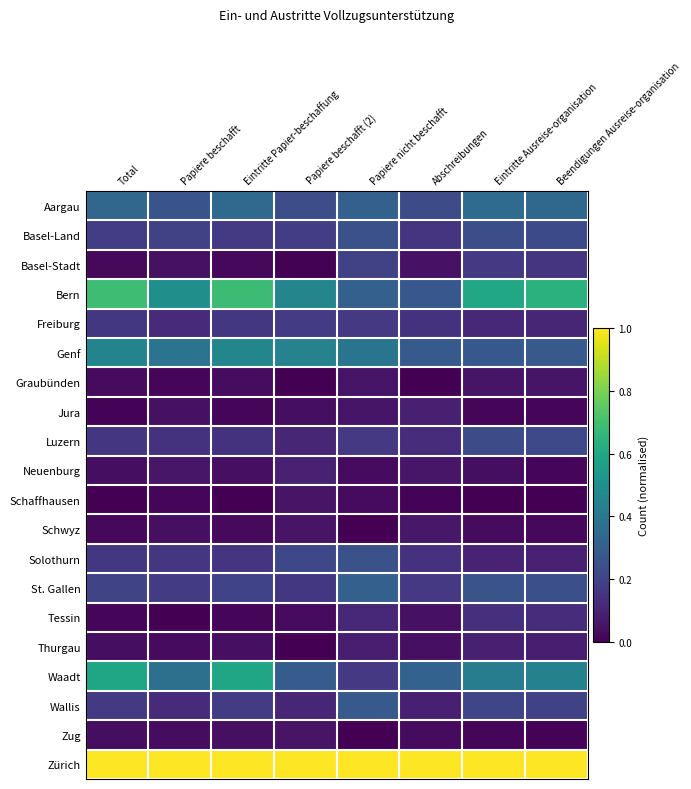

Reading left to right, extract all data points from this chart.

Aargau: Total=0.3	Papiere beschafft=0.3	Eintritte Papier-beschaffung=0.3	Papiere beschafft (2)=0.2	Papiere nicht beschafft=0.3	Abschreibungen=0.2	Eintritte Ausreise-organisation=0.3	Beendigungen Ausreise-organisation=0.3
Basel-Land: Total=0.2	Papiere beschafft=0.2	Eintritte Papier-beschaffung=0.2	Papiere beschafft (2)=0.2	Papiere nicht beschafft=0.2	Abschreibungen=0.2	Eintritte Ausreise-organisation=0.2	Beendigungen Ausreise-organisation=0.2
Basel-Stadt: Total=0.0	Papiere beschafft=0.0	Eintritte Papier-beschaffung=0.0	Papiere beschafft (2)=0.0	Papiere nicht beschafft=0.2	Abschreibungen=0.0	Eintritte Ausreise-organisation=0.2	Beendigungen Ausreise-organisation=0.2
Bern: Total=0.7	Papiere beschafft=0.5	Eintritte Papier-beschaffung=0.7	Papiere beschafft (2)=0.5	Papiere nicht beschafft=0.3	Abschreibungen=0.3	Eintritte Ausreise-organisation=0.6	Beendigungen Ausreise-organisation=0.6
Freiburg: Total=0.2	Papiere beschafft=0.1	Eintritte Papier-beschaffung=0.2	Papiere beschafft (2)=0.2	Papiere nicht beschafft=0.2	Abschreibungen=0.1	Eintritte Ausreise-organisation=0.1	Beendigungen Ausreise-organisation=0.1
Genf: Total=0.5	Papiere beschafft=0.4	Eintritte Papier-beschaffung=0.5	Papiere beschafft (2)=0.4	Papiere nicht beschafft=0.4	Abschreibungen=0.3	Eintritte Ausreise-organisation=0.3	Beendigungen Ausreise-organisation=0.3
Graubünden: Total=0.0	Papiere beschafft=0.0	Eintritte Papier-beschaffung=0.0	Papiere beschafft (2)=0.0	Papiere nicht beschafft=0.1	Abschreibungen=0.0	Eintritte Ausreise-organisation=0.1	Beendigungen Ausreise-organisation=0.1
Jura: Total=0.0	Papiere beschafft=0.0	Eintritte Papier-beschaffung=0.0	Papiere beschafft (2)=0.0	Papiere nicht beschafft=0.1	Abschreibungen=0.1	Eintritte Ausreise-organisation=0.0	Beendigungen Ausreise-organisation=0.0
Luzern: Total=0.2	Papiere beschafft=0.1	Eintritte Papier-beschaffung=0.1	Papiere beschafft (2)=0.1	Papiere nicht beschafft=0.2	Abschreibungen=0.1	Eintritte Ausreise-organisation=0.2	Beendigungen Ausreise-organisation=0.2
Neuenburg: Total=0.0	Papiere beschafft=0.1	Eintritte Papier-beschaffung=0.0	Papiere beschafft (2)=0.1	Papiere nicht beschafft=0.0	Abschreibungen=0.1	Eintritte Ausreise-organisation=0.0	Beendigungen Ausreise-organisation=0.0
Schaffhausen: Total=0.0	Papiere beschafft=0.0	Eintritte Papier-beschaffung=0.0	Papiere beschafft (2)=0.1	Papiere nicht beschafft=0.0	Abschreibungen=0.0	Eintritte Ausreise-organisation=0.0	Beendigungen Ausreise-organisation=0.0
Schwyz: Total=0.0	Papiere beschafft=0.0	Eintritte Papier-beschaffung=0.0	Papiere beschafft (2)=0.1	Papiere nicht beschafft=0.0	Abschreibungen=0.1	Eintritte Ausreise-organisation=0.0	Beendigungen Ausreise-organisation=0.0
Solothurn: Total=0.2	Papiere beschafft=0.2	Eintritte Papier-beschaffung=0.2	Papiere beschafft (2)=0.2	Papiere nicht beschafft=0.2	Abschreibungen=0.1	Eintritte Ausreise-organisation=0.1	Beendigungen Ausreise-organisation=0.1
St. Gallen: Total=0.2	Papiere beschafft=0.2	Eintritte Papier-beschaffung=0.2	Papiere beschafft (2)=0.2	Papiere nicht beschafft=0.3	Abschreibungen=0.2	Eintritte Ausreise-organisation=0.3	Beendigungen Ausreise-organisation=0.2
Tessin: Total=0.0	Papiere beschafft=0.0	Eintritte Papier-beschaffung=0.0	Papiere beschafft (2)=0.0	Papiere nicht beschafft=0.1	Abschreibungen=0.0	Eintritte Ausreise-organisation=0.1	Beendigungen Ausreise-organisation=0.1
Thurgau: Total=0.0	Papiere beschafft=0.0	Eintritte Papier-beschaffung=0.0	Papiere beschafft (2)=0.0	Papiere nicht beschafft=0.1	Abschreibungen=0.0	Eintritte Ausreise-organisation=0.1	Beendigungen Ausreise-organisation=0.1
Waadt: Total=0.6	Papiere beschafft=0.4	Eintritte Papier-beschaffung=0.6	Papiere beschafft (2)=0.3	Papiere nicht beschafft=0.2	Abschreibungen=0.3	Eintritte Ausreise-organisation=0.4	Beendigungen Ausreise-organisation=0.4
Wallis: Total=0.2	Papiere beschafft=0.1	Eintritte Papier-beschaffung=0.2	Papiere beschafft (2)=0.1	Papiere nicht beschafft=0.3	Abschreibungen=0.1	Eintritte Ausreise-organisation=0.2	Beendigungen Ausreise-organisation=0.2
Zug: Total=0.0	Papiere beschafft=0.0	Eintritte Papier-beschaffung=0.0	Papiere beschafft (2)=0.1	Papiere nicht beschafft=0.0	Abschreibungen=0.0	Eintritte Ausreise-organisation=0.0	Beendigungen Ausreise-organisation=0.0
Zürich: Total=1.0	Papiere beschafft=1.0	Eintritte Papier-beschaffung=1.0	Papiere beschafft (2)=1.0	Papiere nicht beschafft=1.0	Abschreibungen=1.0	Eintritte Ausreise-organisation=1.0	Beendigungen Ausreise-organisation=1.0